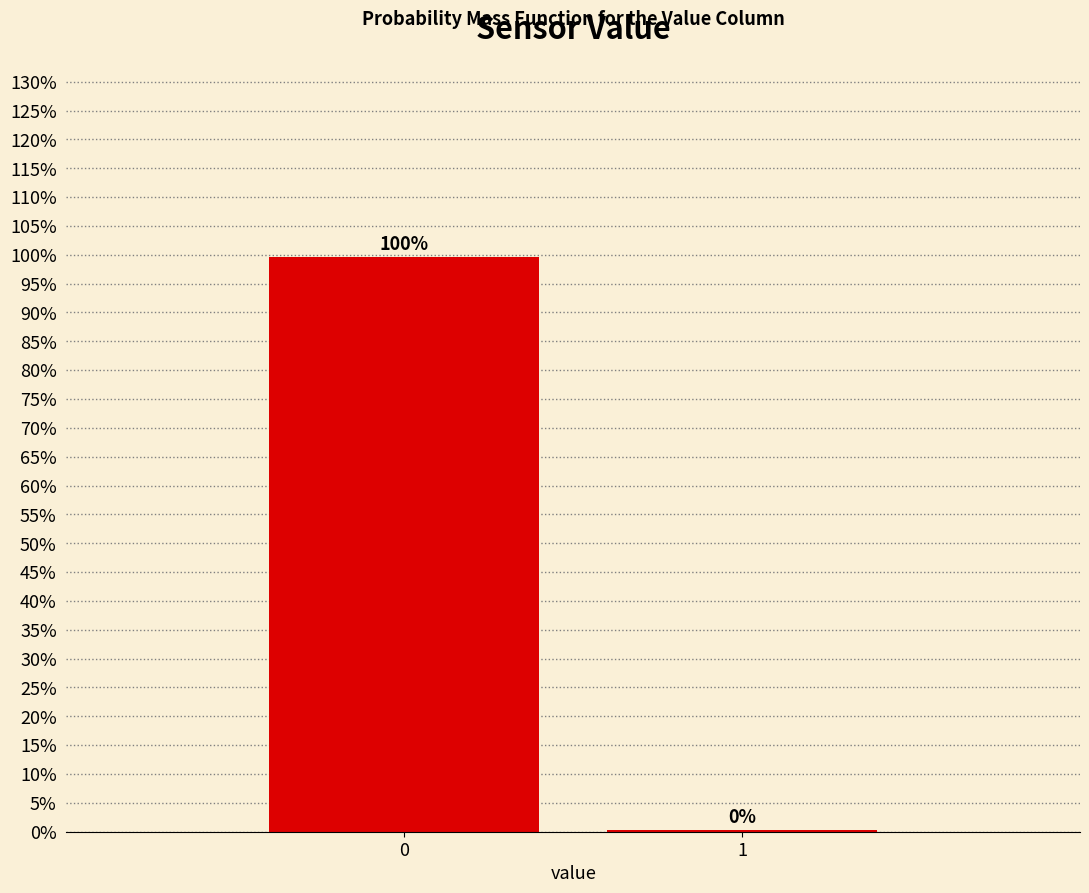

What is the sum of all values?

100.0